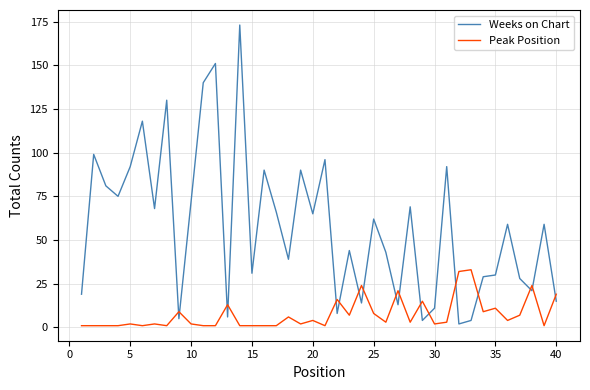

In Peak Position, how many points are higher than both neighbors (excluding endpoints)?

13